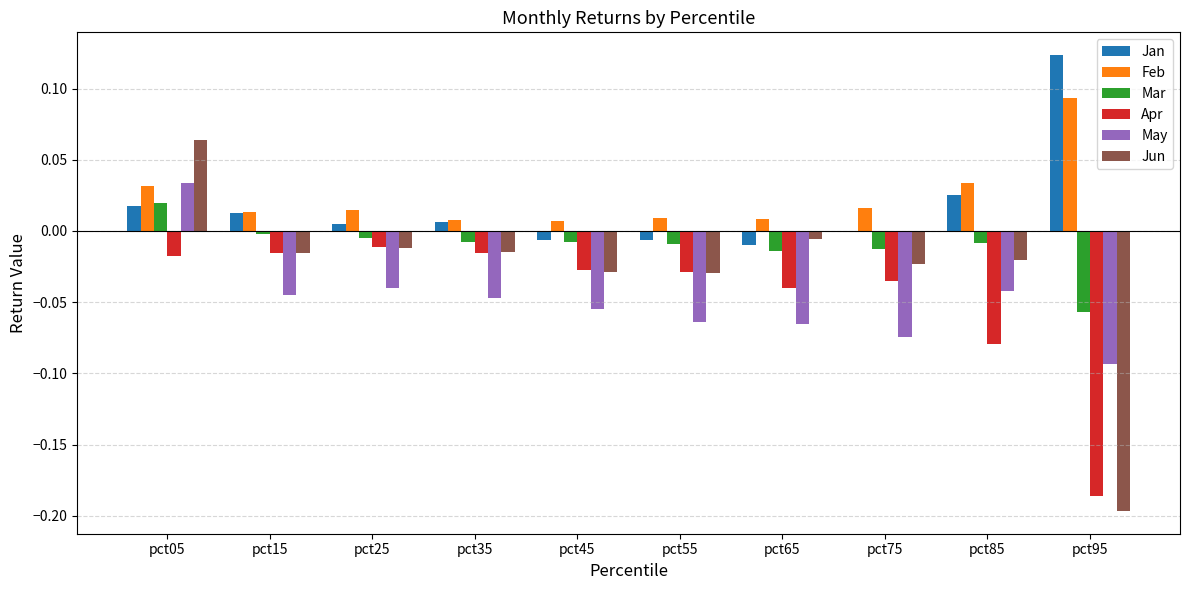

Which series changed the most between pct35 and pct85?

Apr